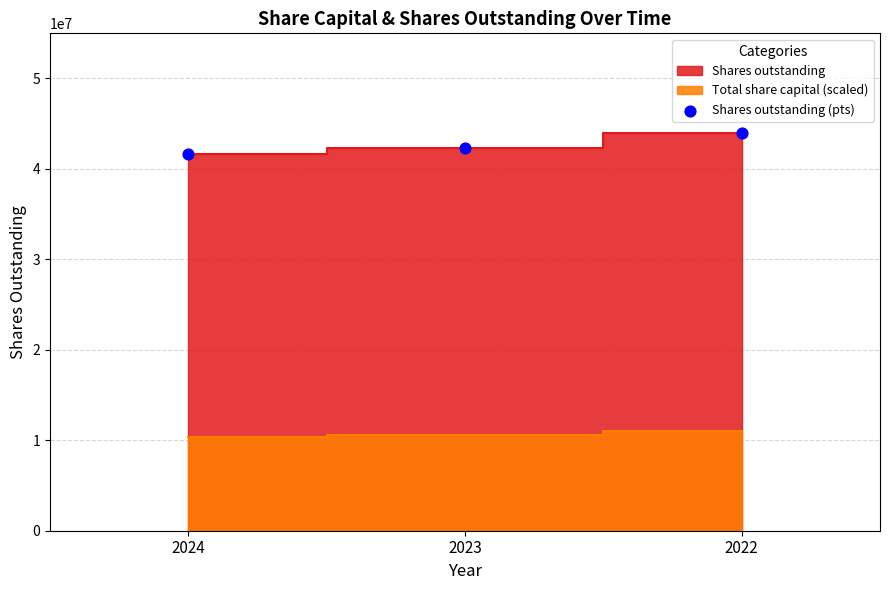

What is the range of Y values (max minus min)?

2331064